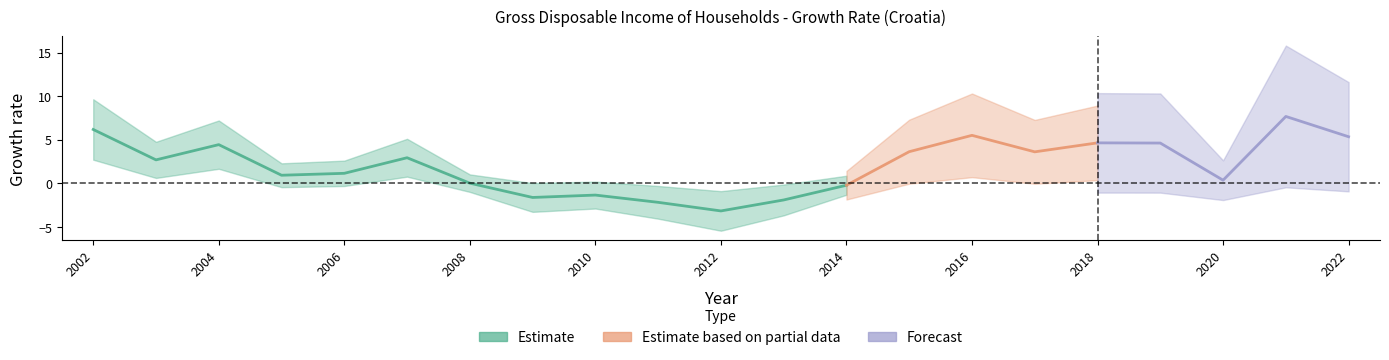

How many categories are shown in the chart?

21